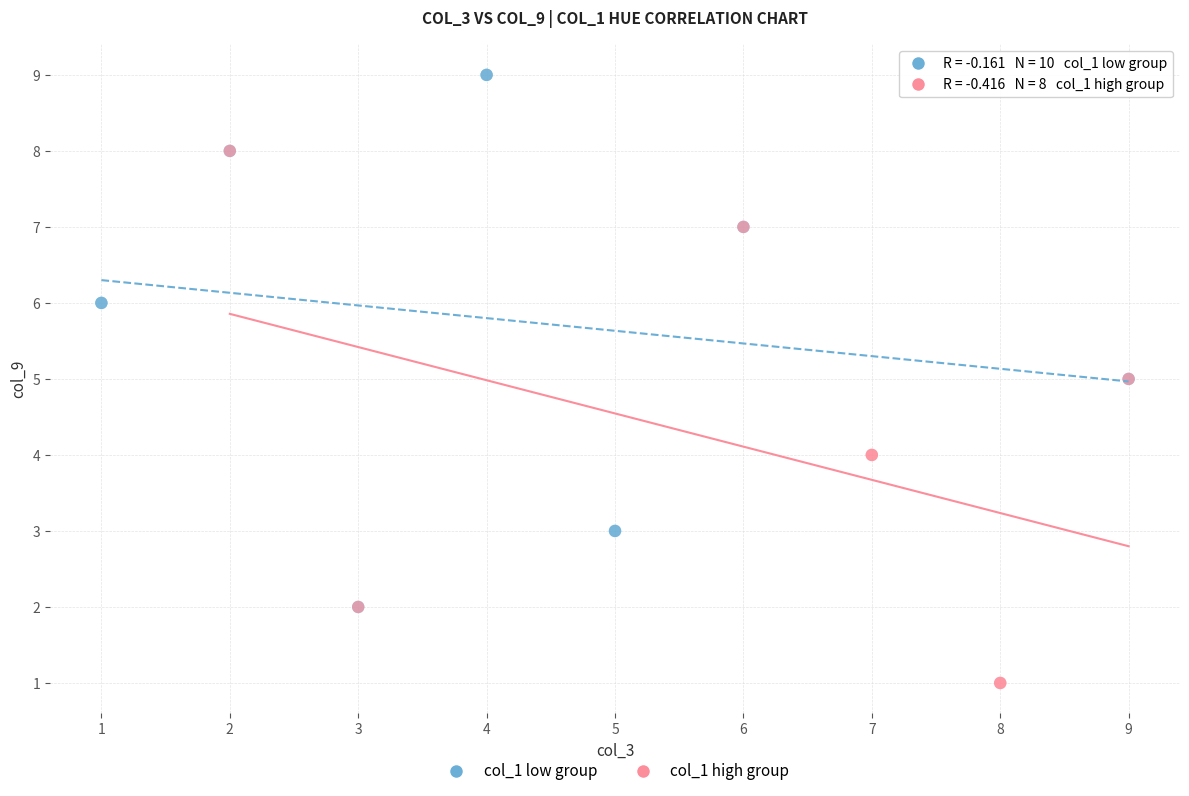

Which series reaches the minimum Y coordinate?

col_1 high group